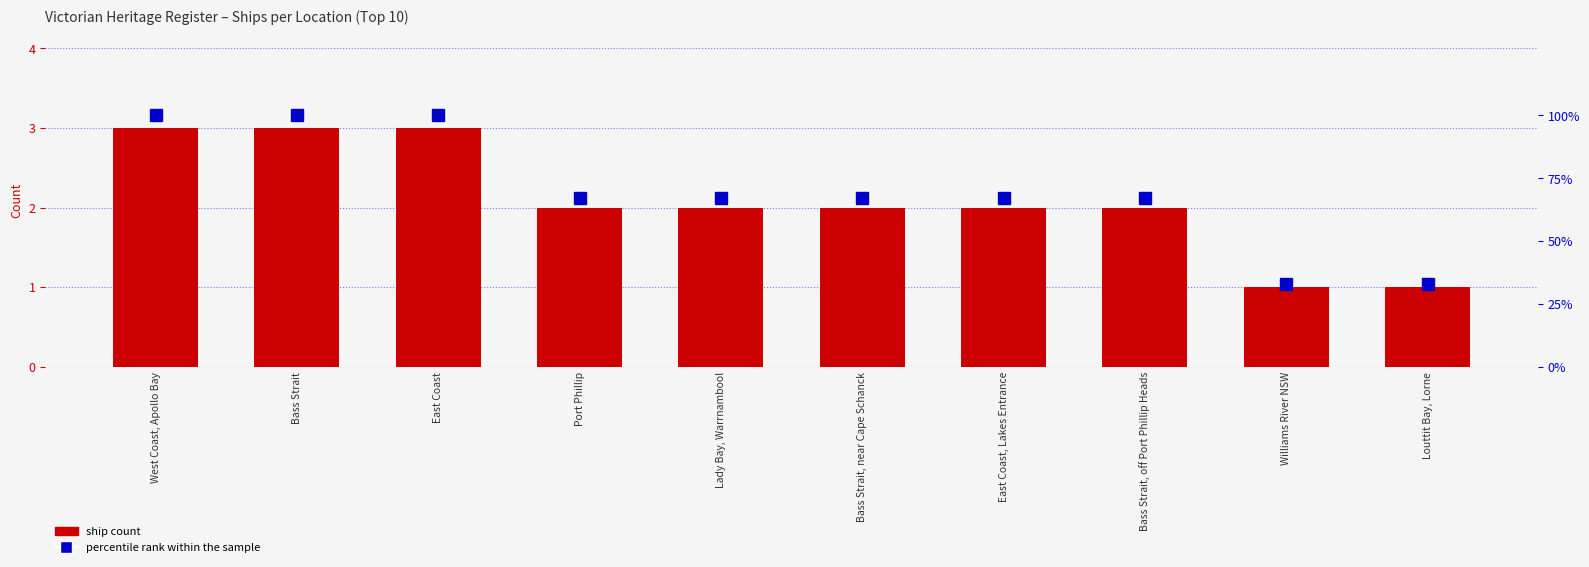

Count the number of data series in this chart.

2